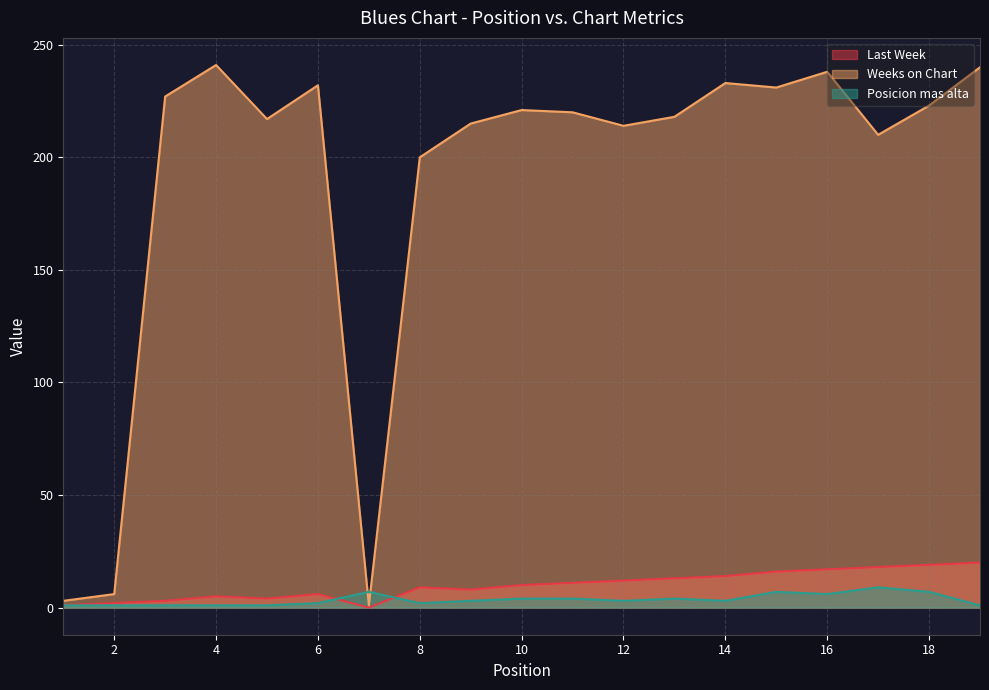

How many data points in Weeks on Chart are above 220?

9